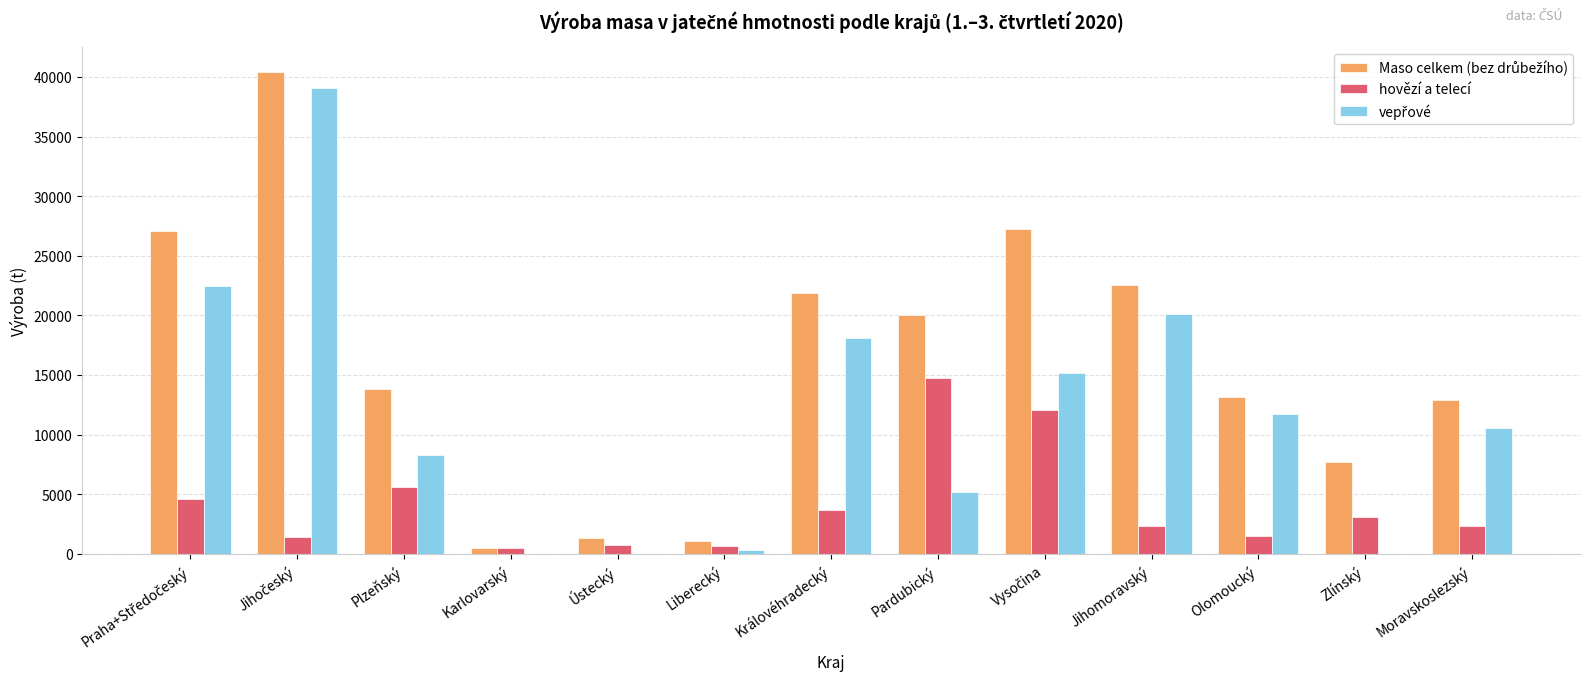

What is the total value across all series at Zlínský?

10751.8